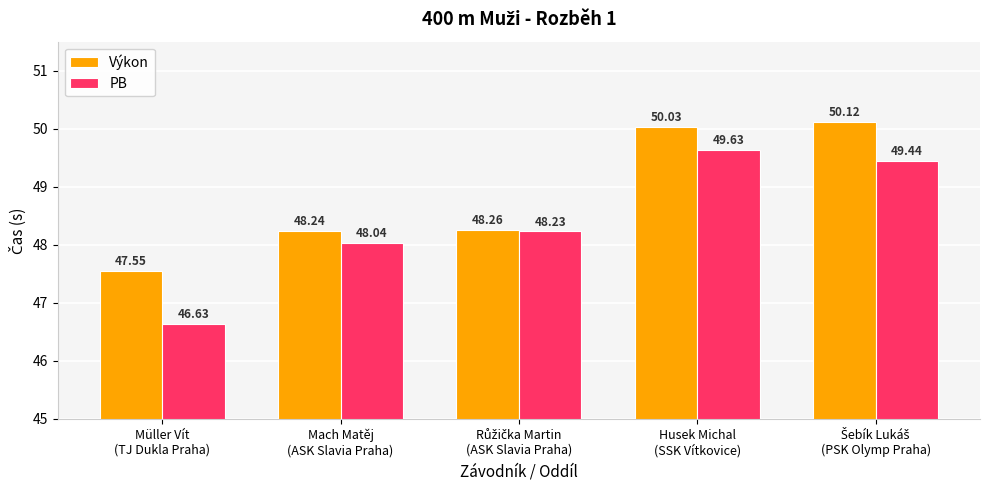

What is the minimum value for PB?

46.6